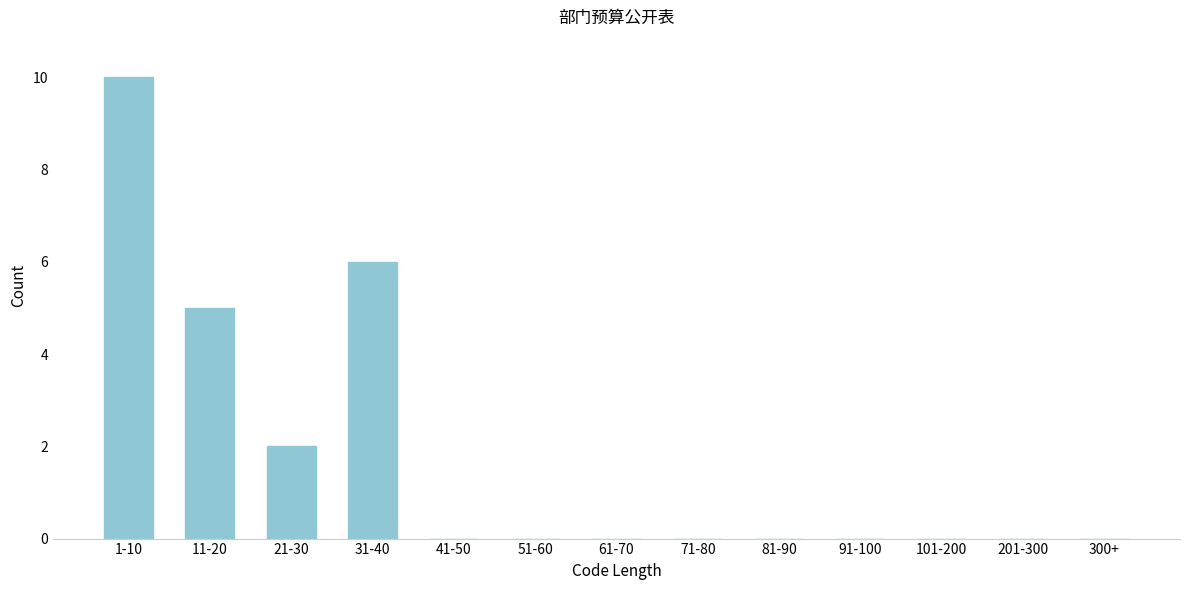

Reading left to right, transcribe all the data shown in this chart.

1-10=10	11-20=5	21-30=2	31-40=6	41-50=0	51-60=0	61-70=0	71-80=0	81-90=0	91-100=0	101-200=0	201-300=0	300+=0